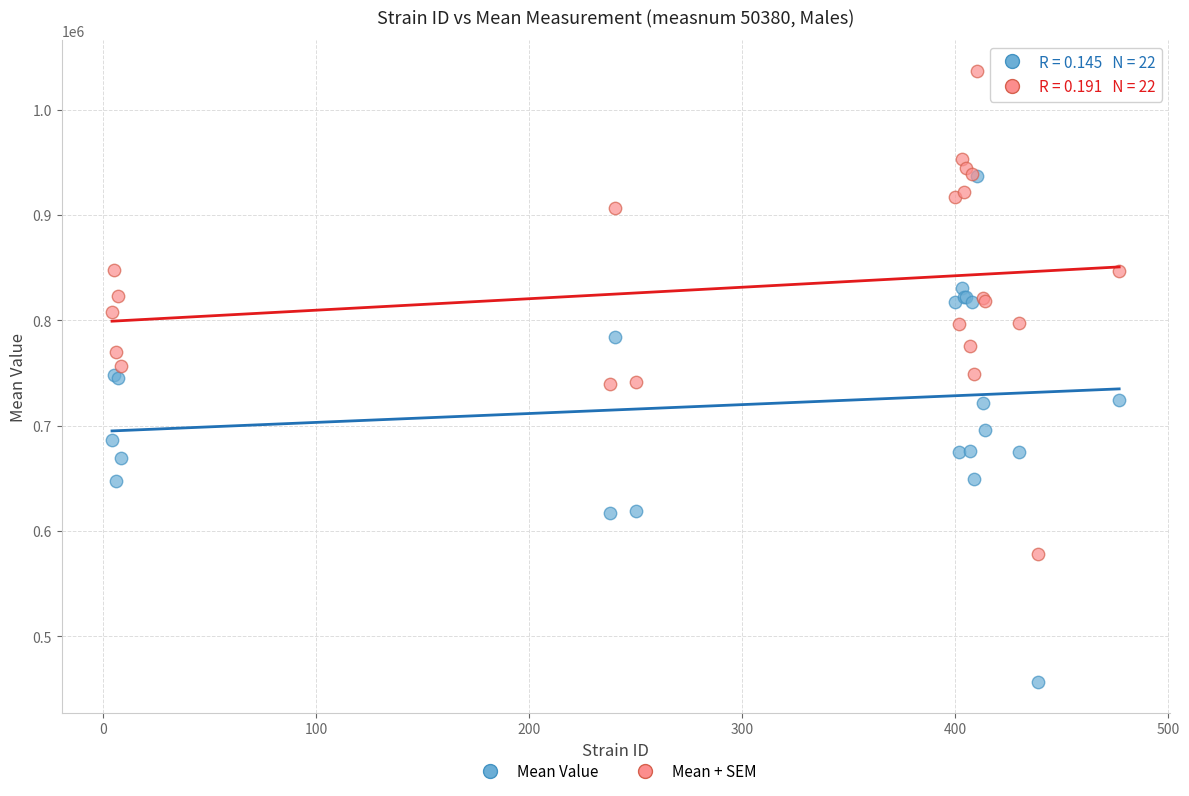

Which series contains the lowest Y value?

Mean Value